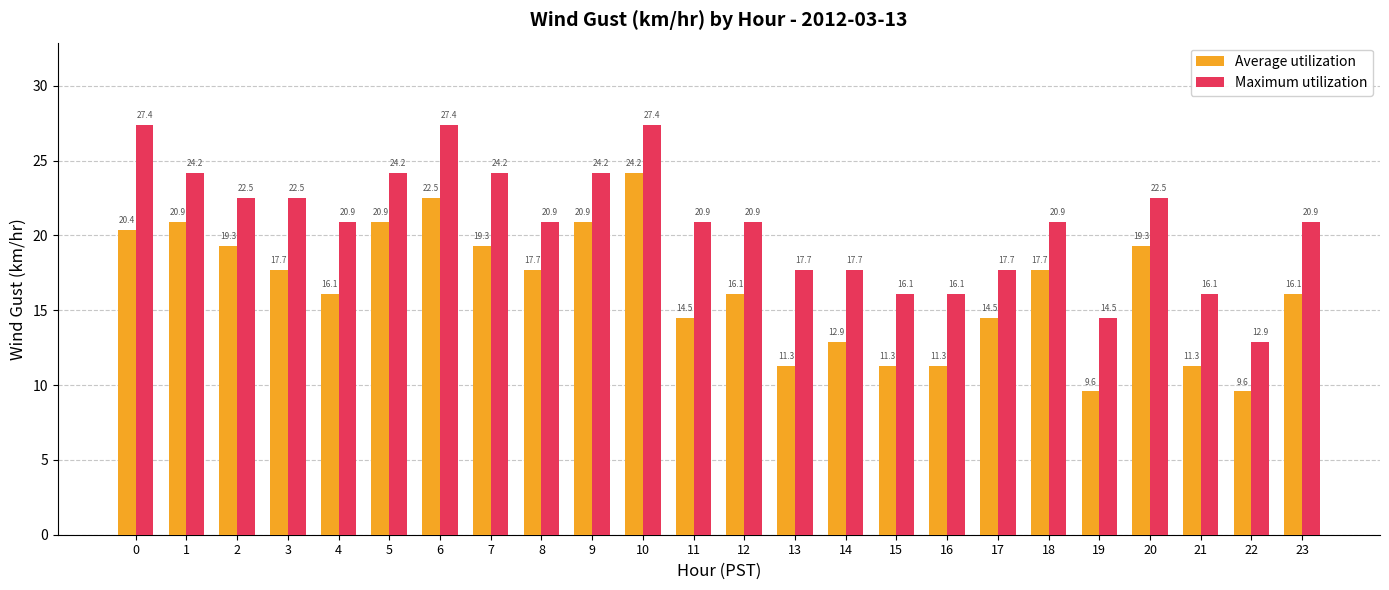

At how many categories does at least one series exceed 25?

3